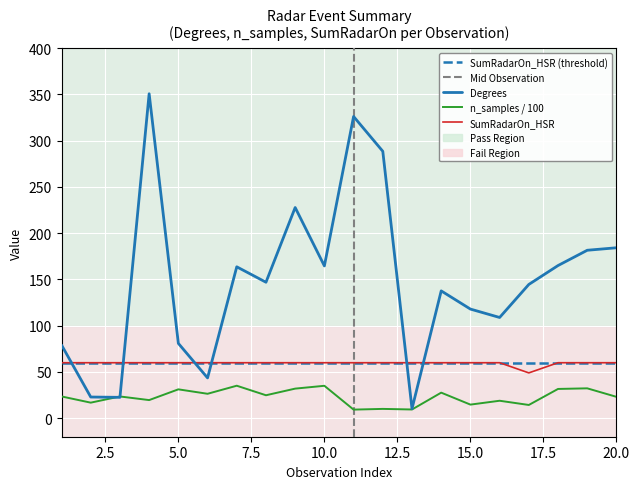

Between 2 and 8, which series saw the biggest shift?

Degrees